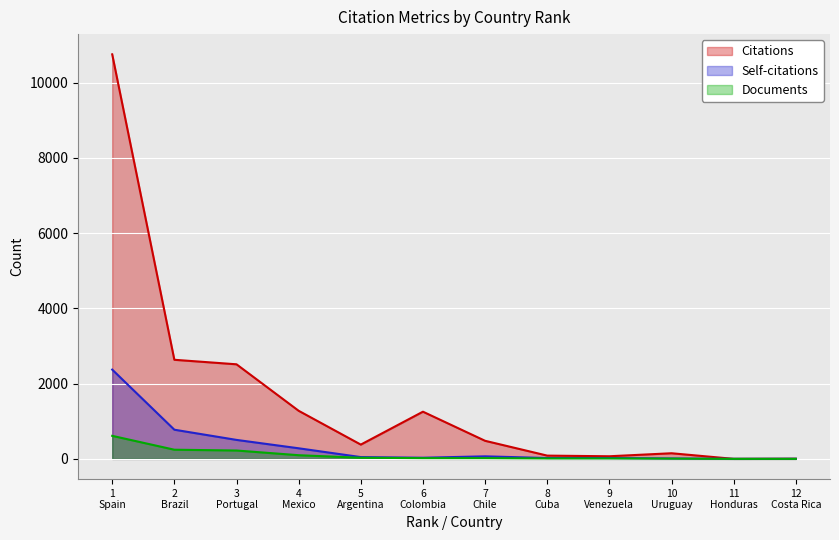

What is the label of the 6th point from the right?

7
Chile